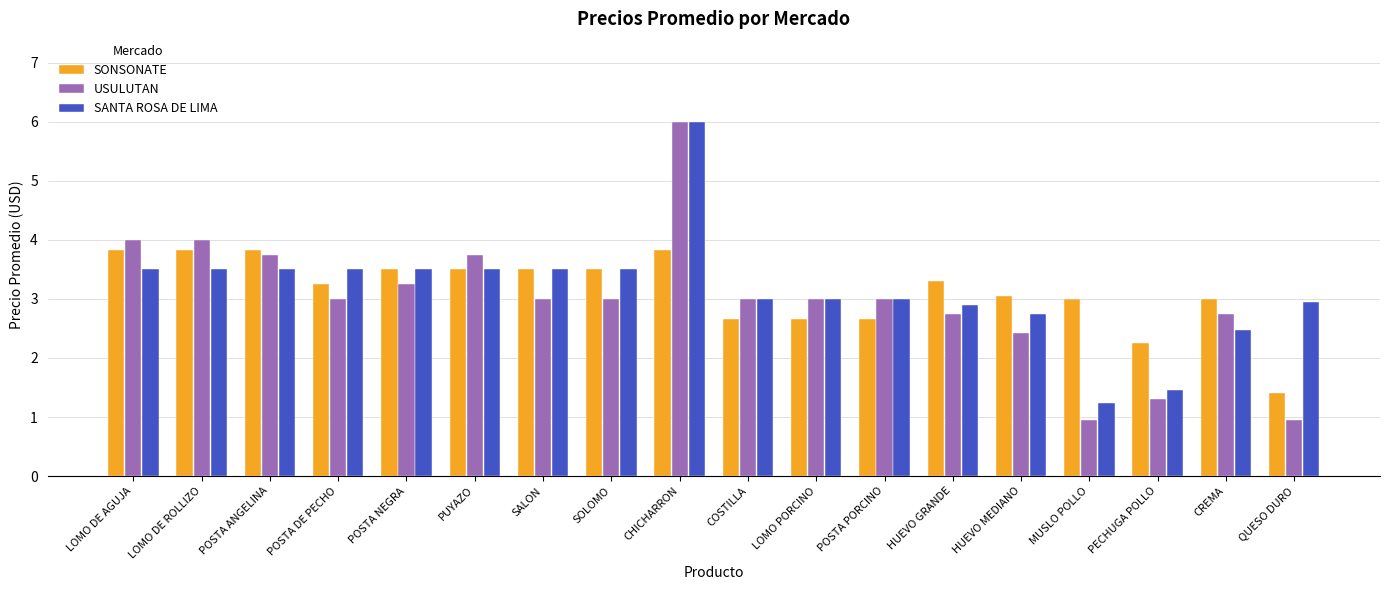

What is the greatest value displayed?

6.0